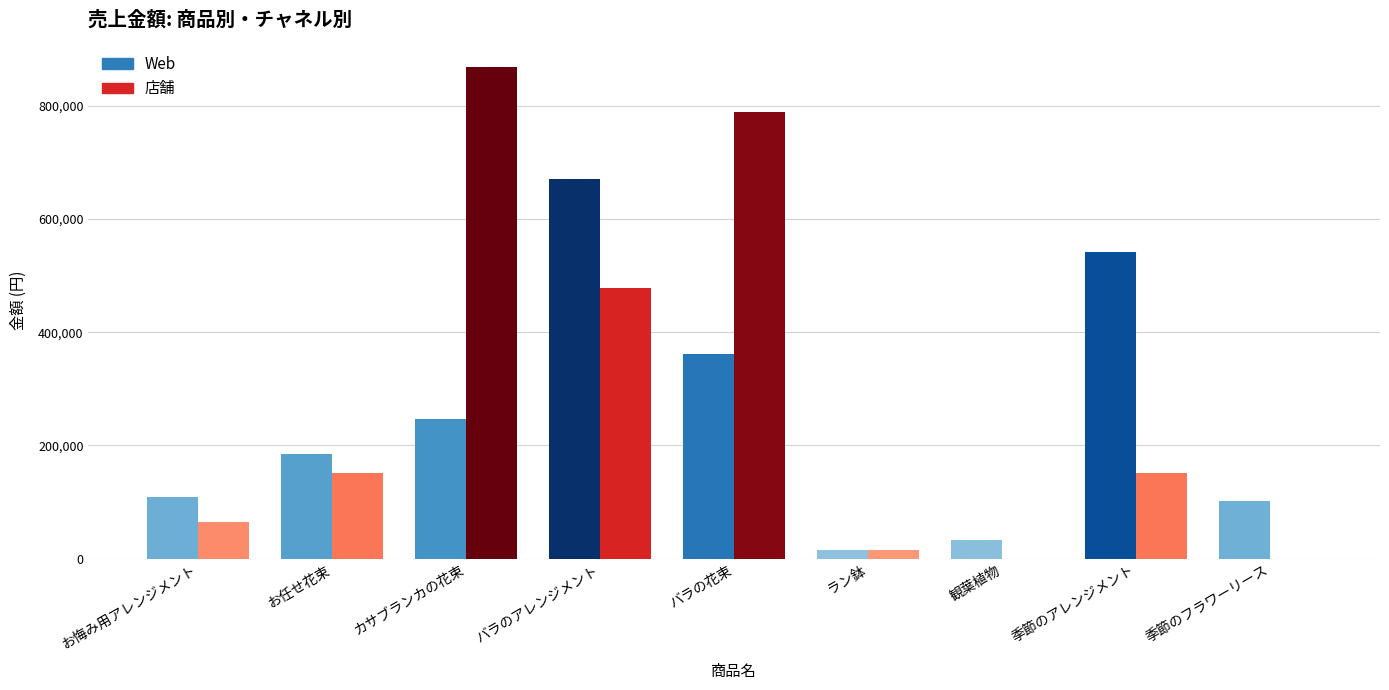

How many distinct data groups are displayed?

2